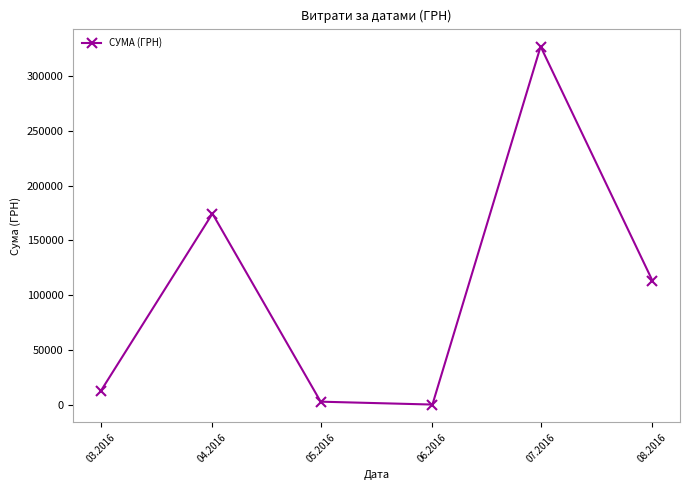

What value does the data have at 06.2016?

600.0